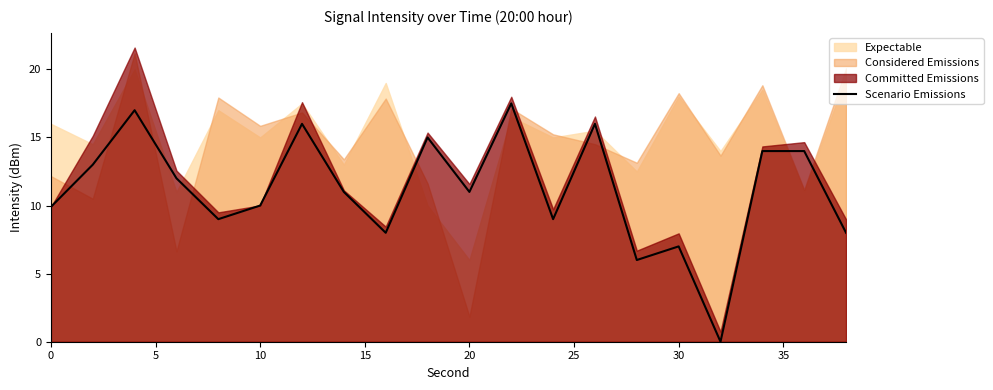

What is the maximum value for Scenario Emissions?

17.5